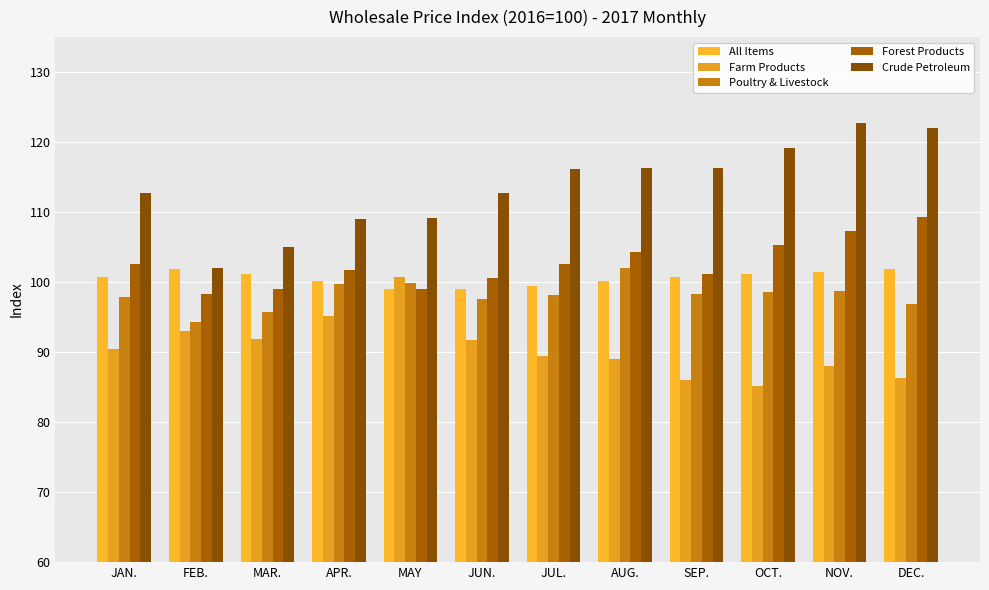

Which category has the highest value across all series?

NOV.